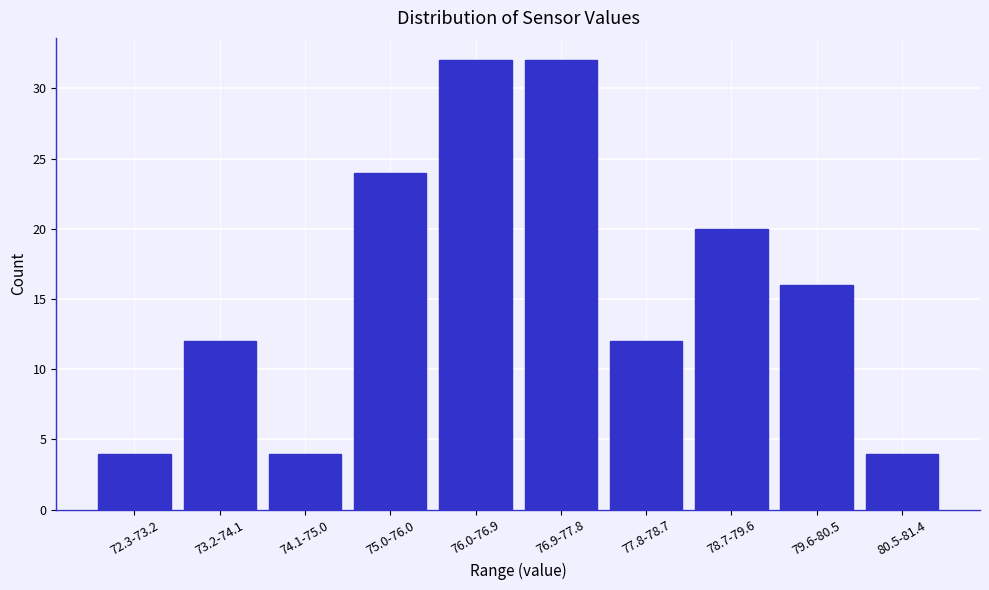

Reading left to right, transcribe all the data shown in this chart.

4	12	4	24	32	32	12	20	16	4